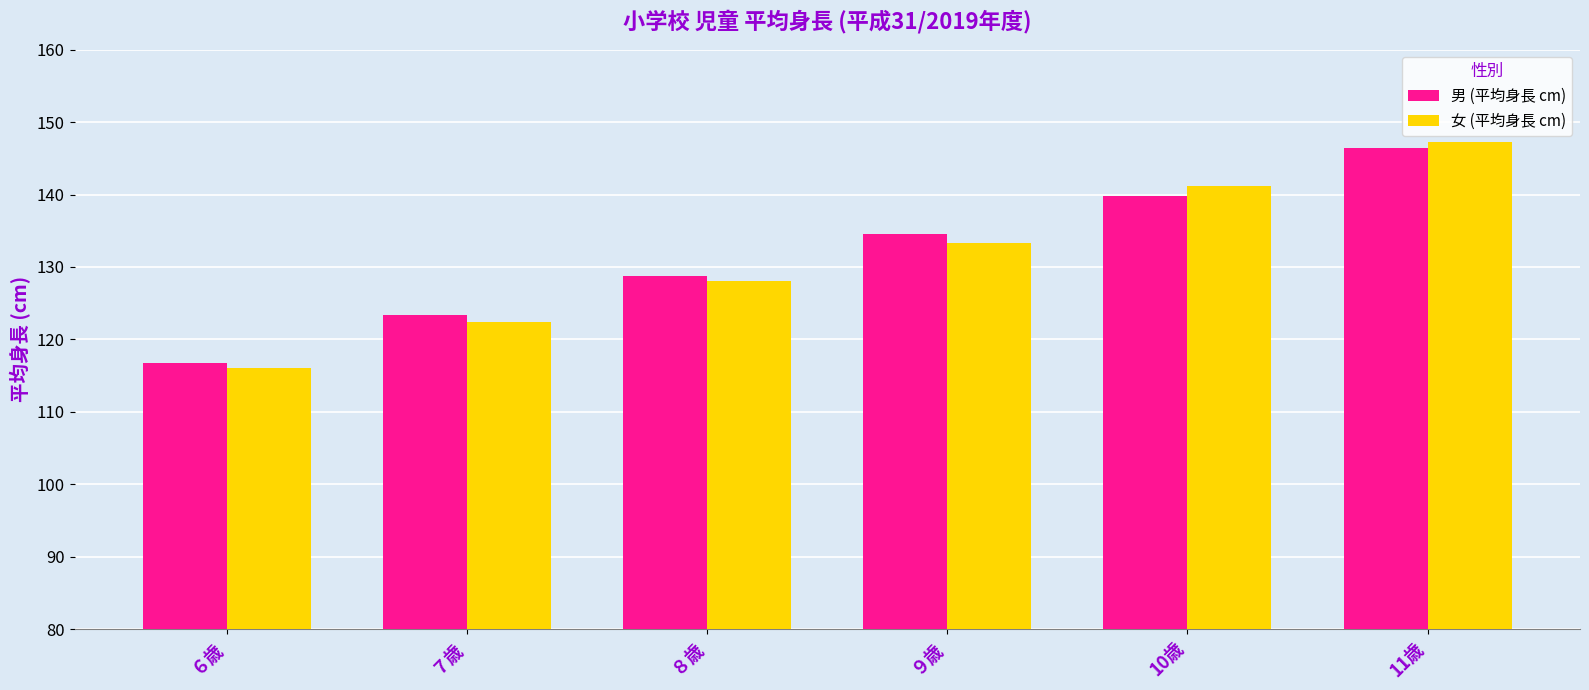

List the labels in order of 女 (平均身長 cm) value, smallest first.

６歳, ７歳, ８歳, ９歳, 10歳, 11歳